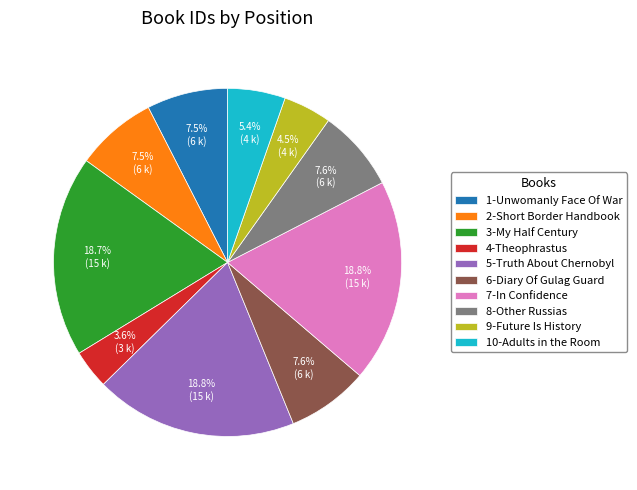

Does 3-My Half Century account for over 50% of the chart?

No